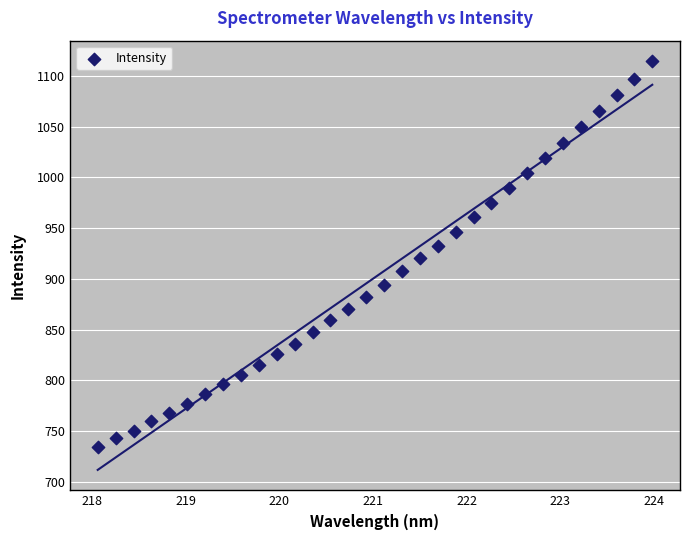

What is the range of Y values (max minus min)?

380.4